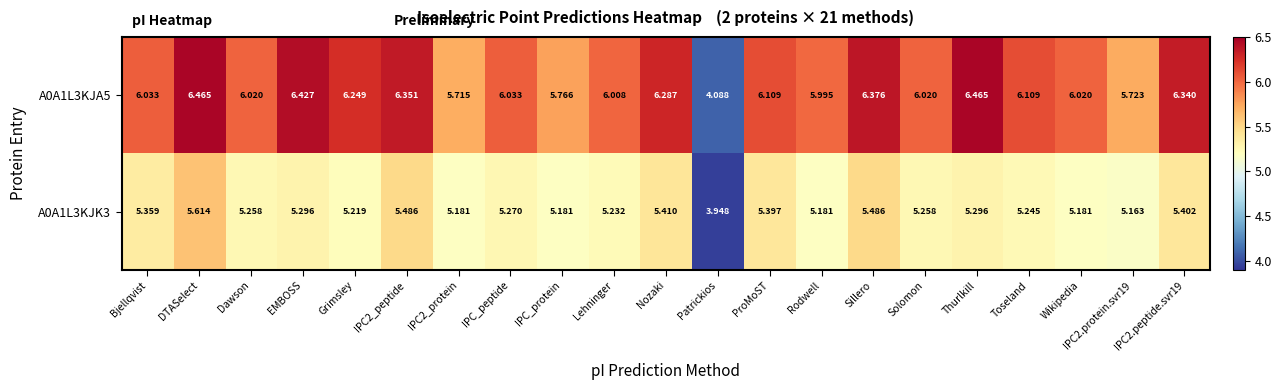

Where does the A0A1L3KJK3 series first go above 5?

Bjellqvist